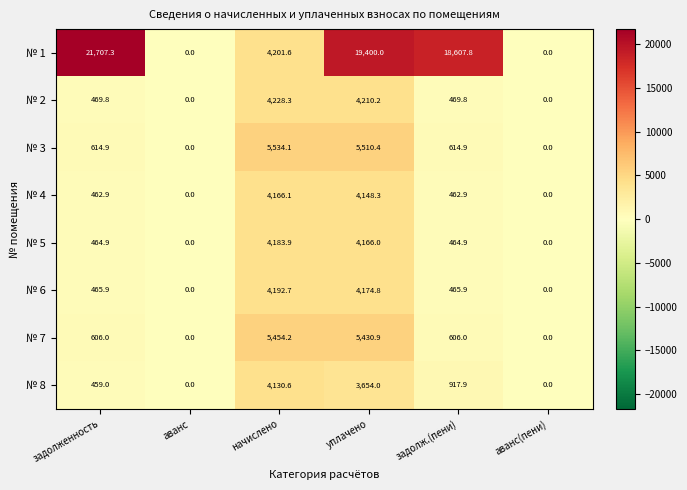

Is it true that № 8 equals 4130.6 at начислено?

True